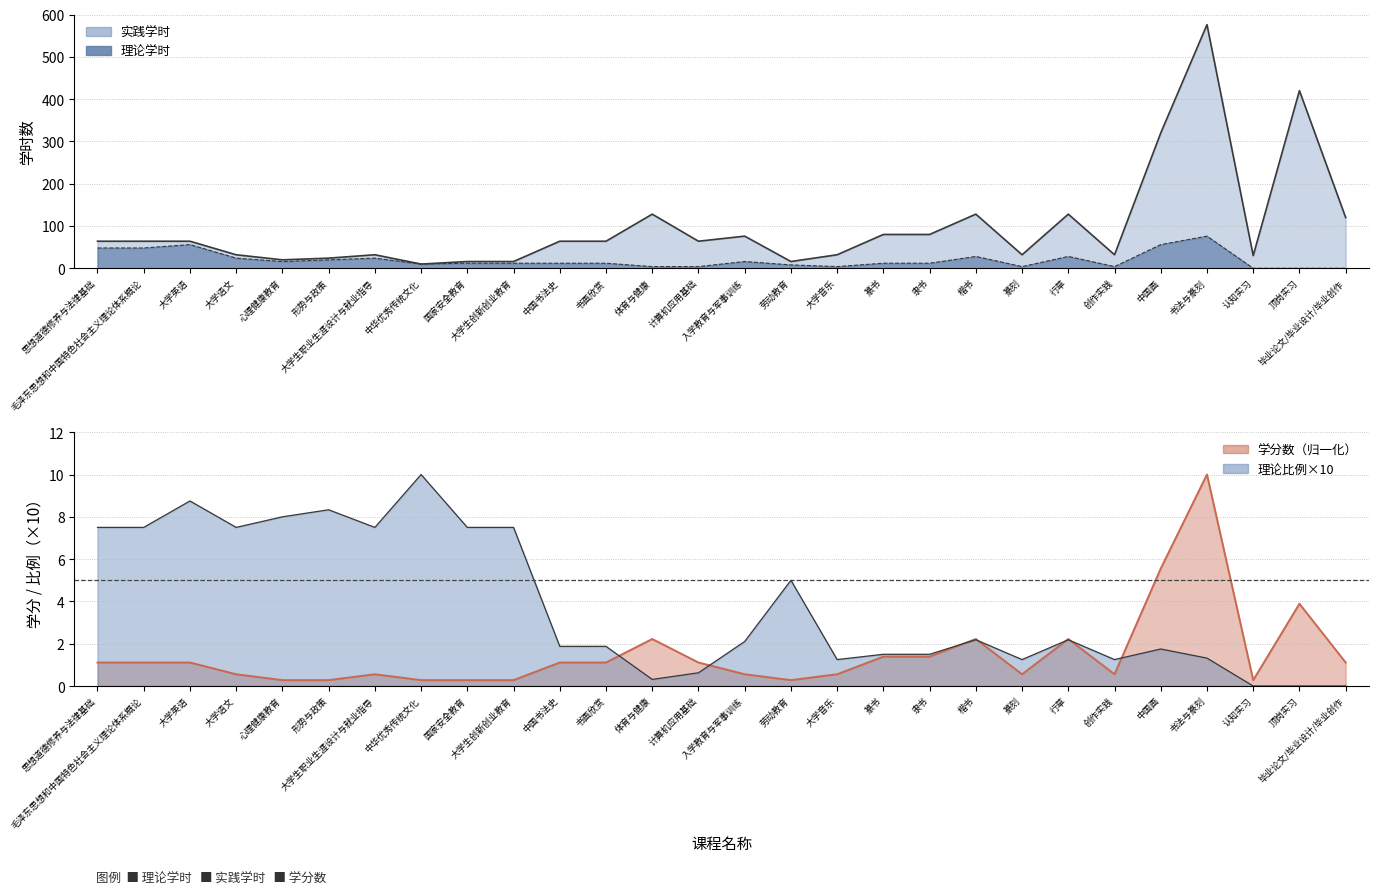

At how many categories does at least one series exceed 46?

16